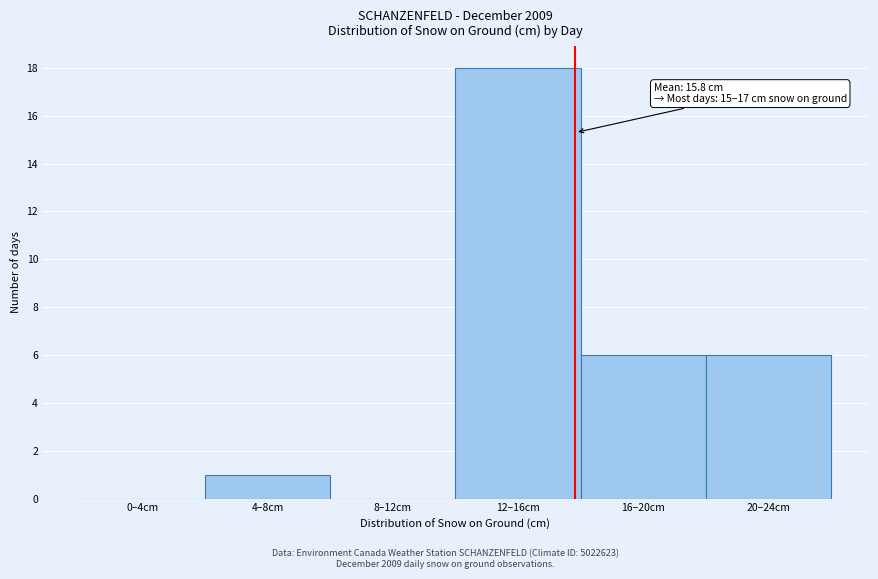

Reading left to right, what are all the values shown in this chart?

0–4cm=0	4–8cm=1	8–12cm=0	12–16cm=18	16–20cm=6	20–24cm=6